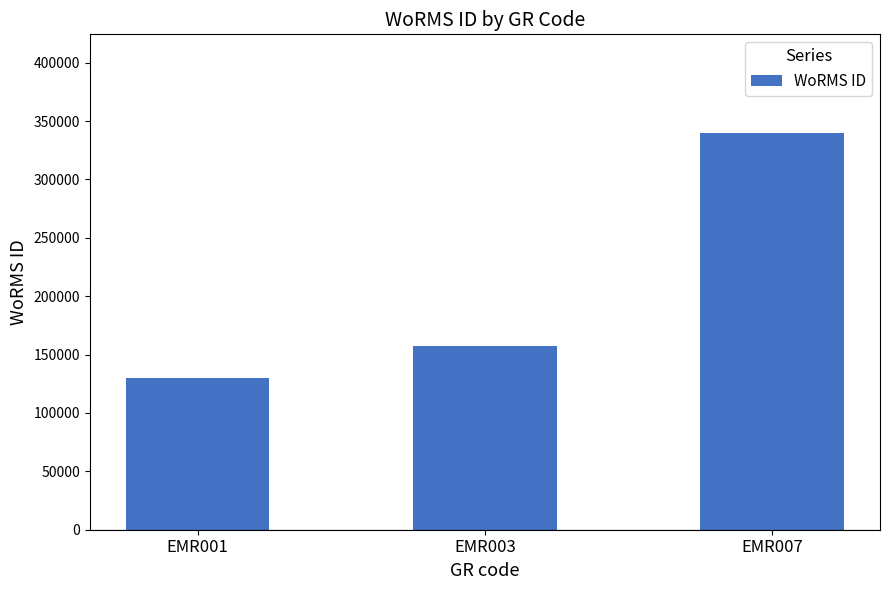

What is the change in value from EMR003 to EMR007?

+181982